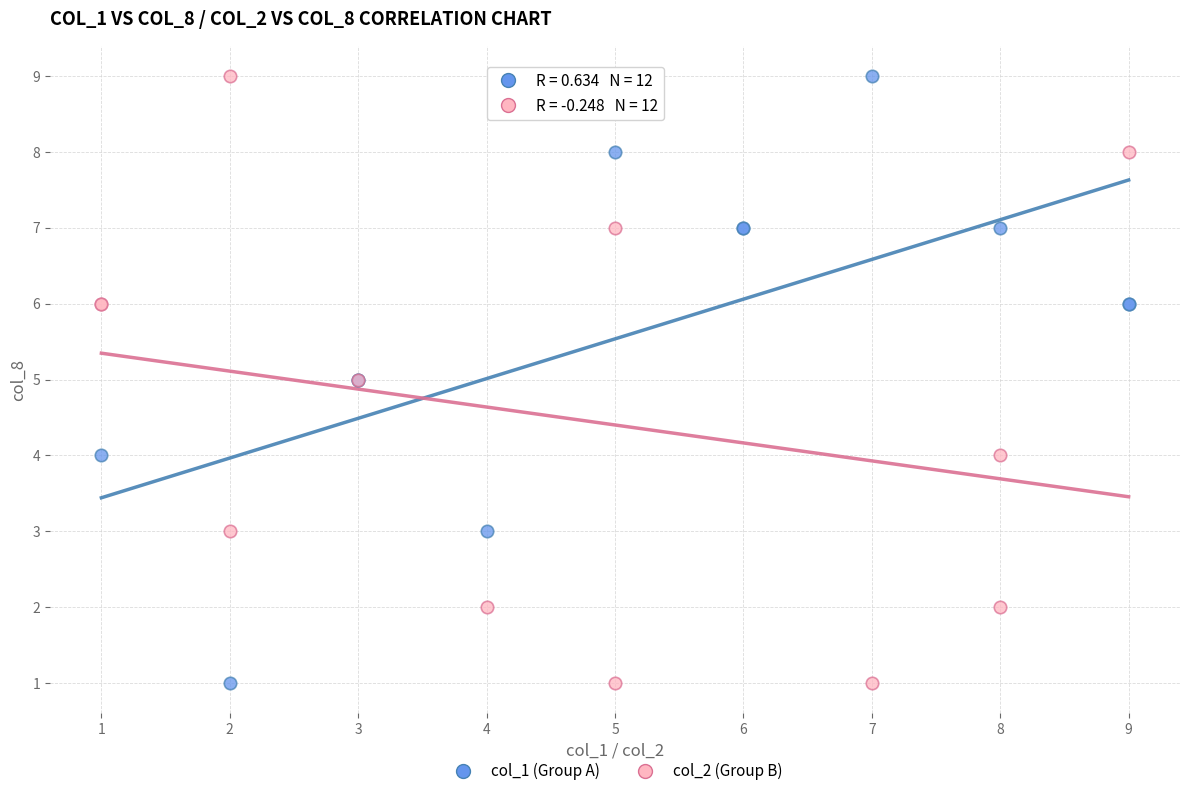

What are all the series names shown in the legend?

col_1 (Group A), col_2 (Group B)